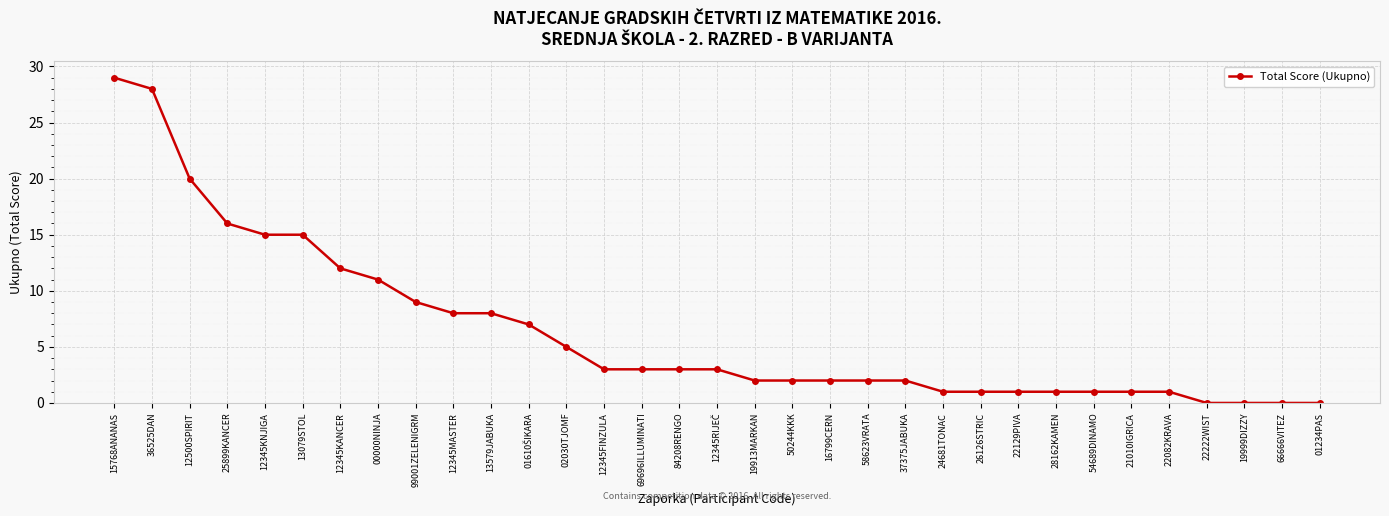

Is this an area chart (filled region under the line)?

No